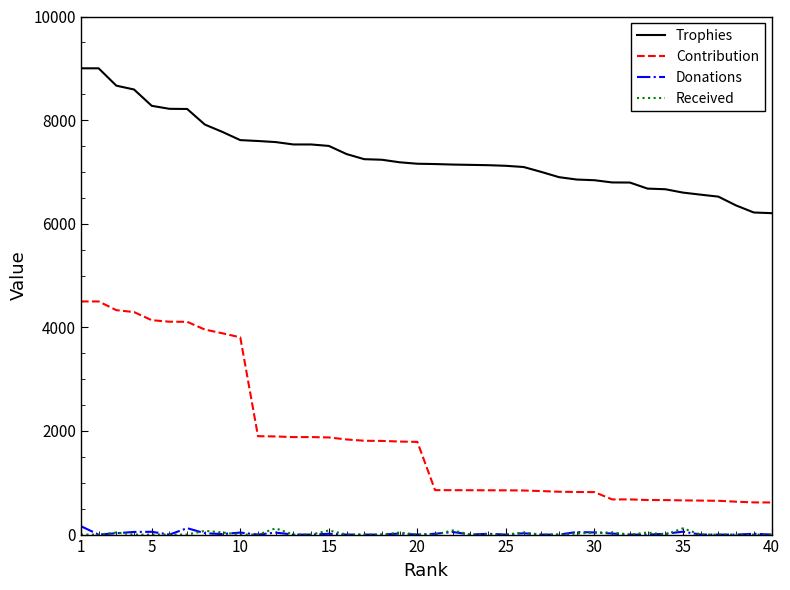

How many lines are shown in the chart?

4